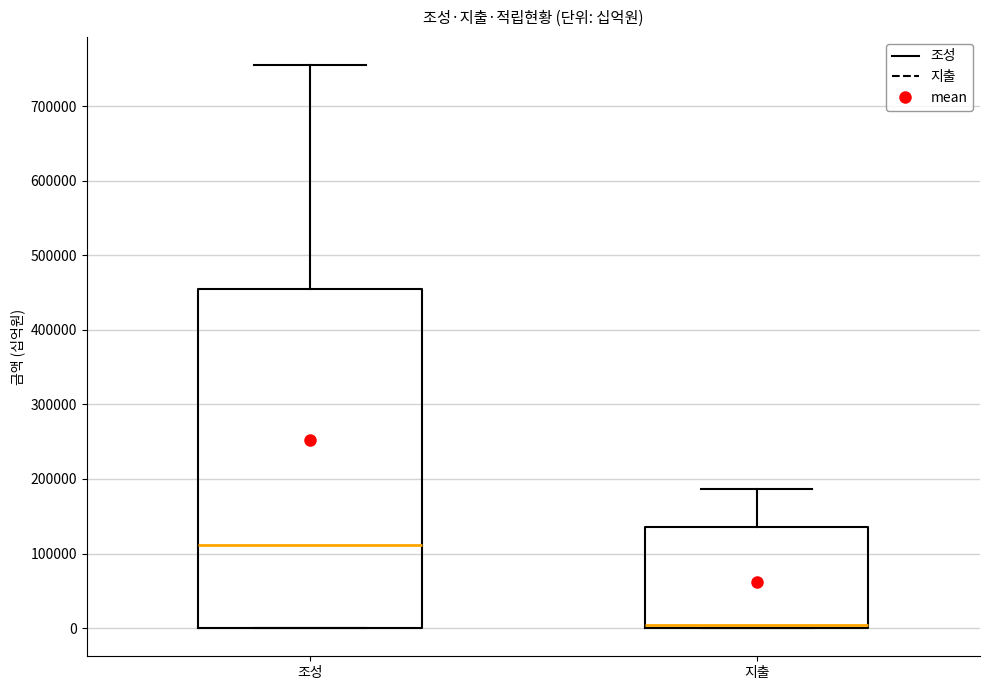

Reading left to right, transcribe this box plot: for each box, give where its median line is, the range the box spans, and where its two whiskers end, as read against the y-axis. The values are not printed on the chart, so give them approximately, as read against the axis.

조성: median 110000, box 0 to 450000, whiskers 0 to 760000
지출: median 0 (just above the box's lower edge), box 0 to 140000, whiskers 0 to 190000